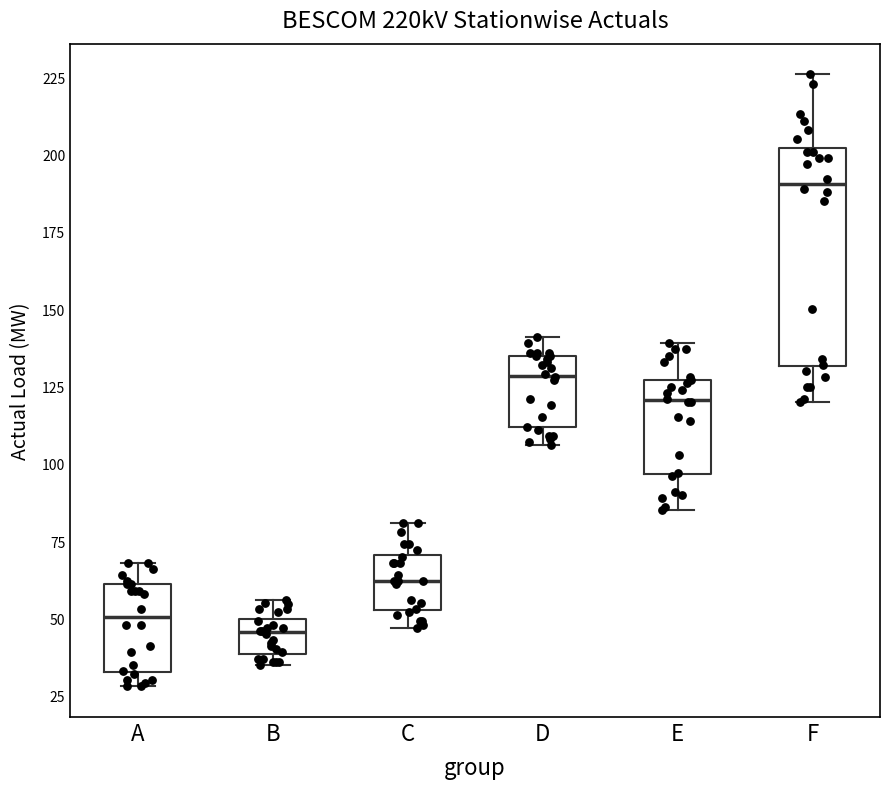

Reading left to right, read every box against the y-axis: the position of its median line, the range the box covers, and the ends of its whiskers. The values are not printed on the chart, so give them approximately, as read against the axis.

A: median 50, box 35 to 60, whiskers 30 to 70
B: median 45, box 40 to 50, whiskers 35 to 55
C: median 60, box 55 to 70, whiskers 45 to 80
D: median 130, box 110 to 135, whiskers 105 to 140
E: median 120, box 95 to 125, whiskers 85 to 140
F: median 190, box 130 to 200, whiskers 120 to 225